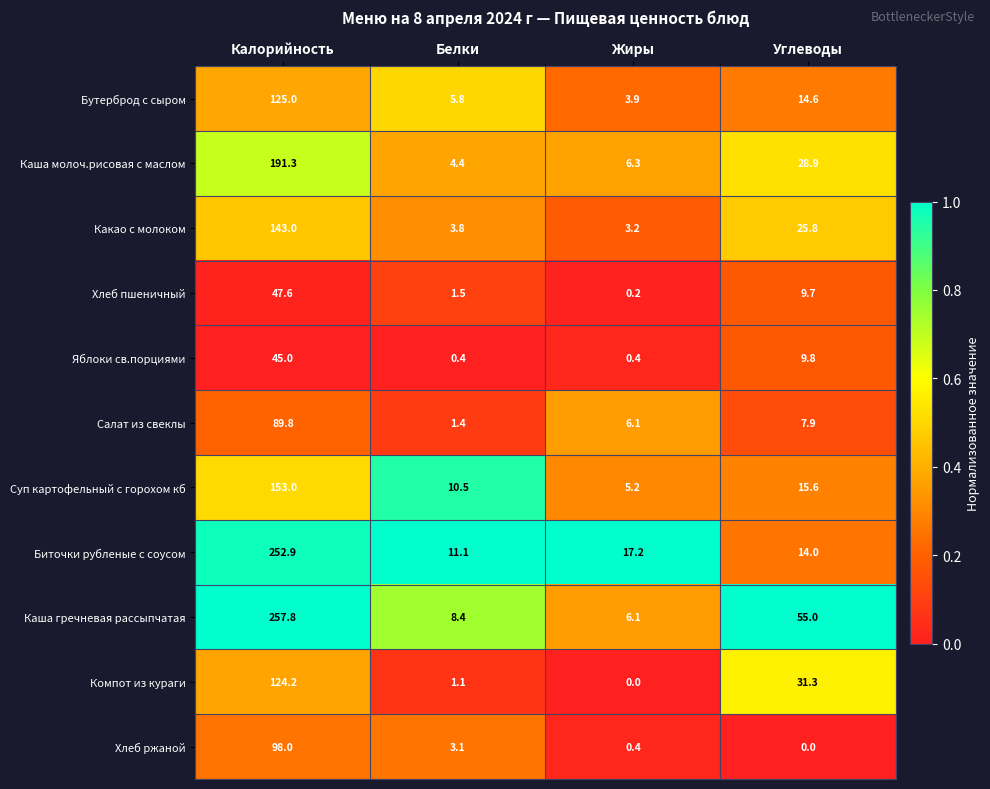

At how many categories does at least one series exceed 0?

4